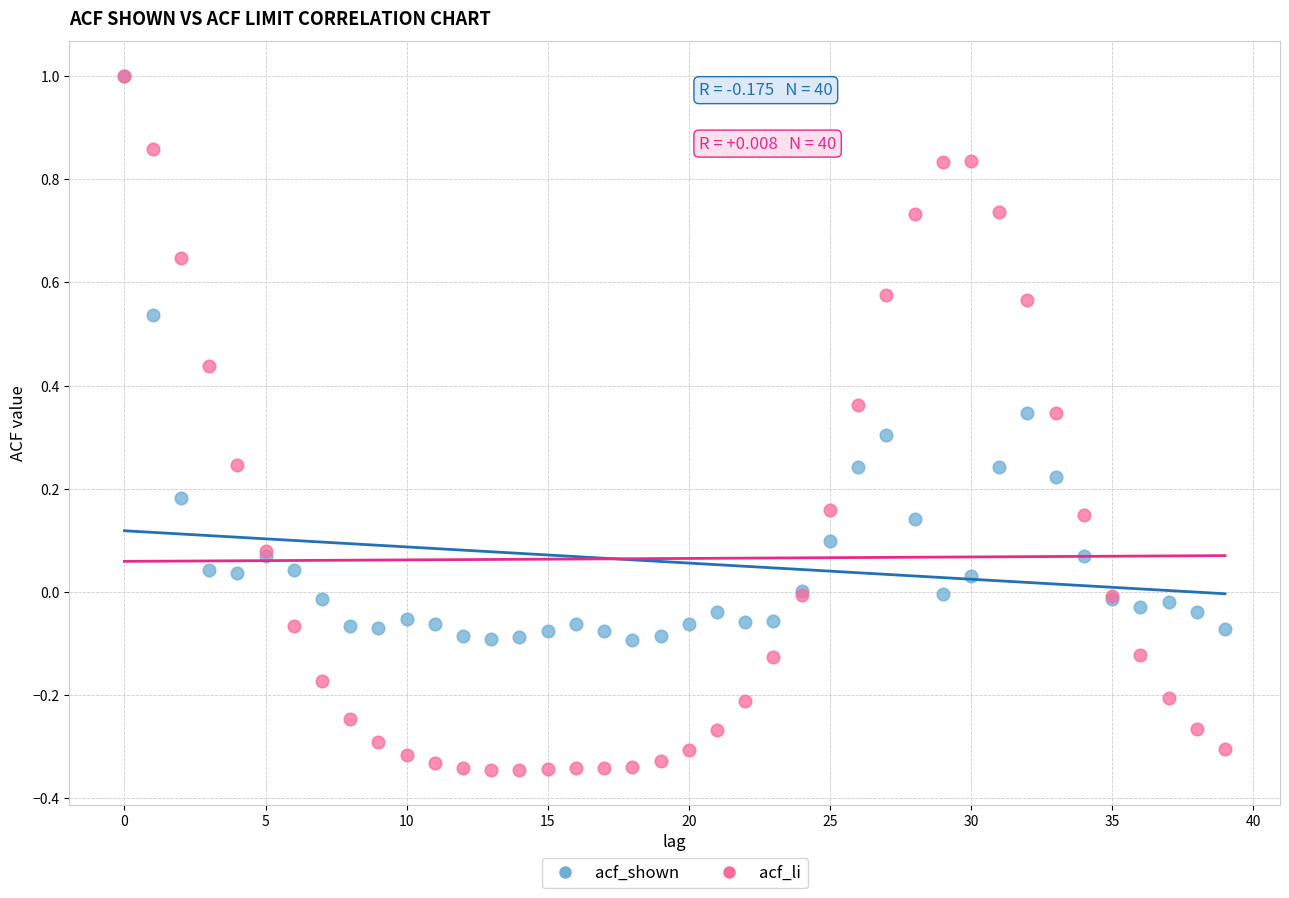

What are all the series names shown in the legend?

acf_shown, acf_li